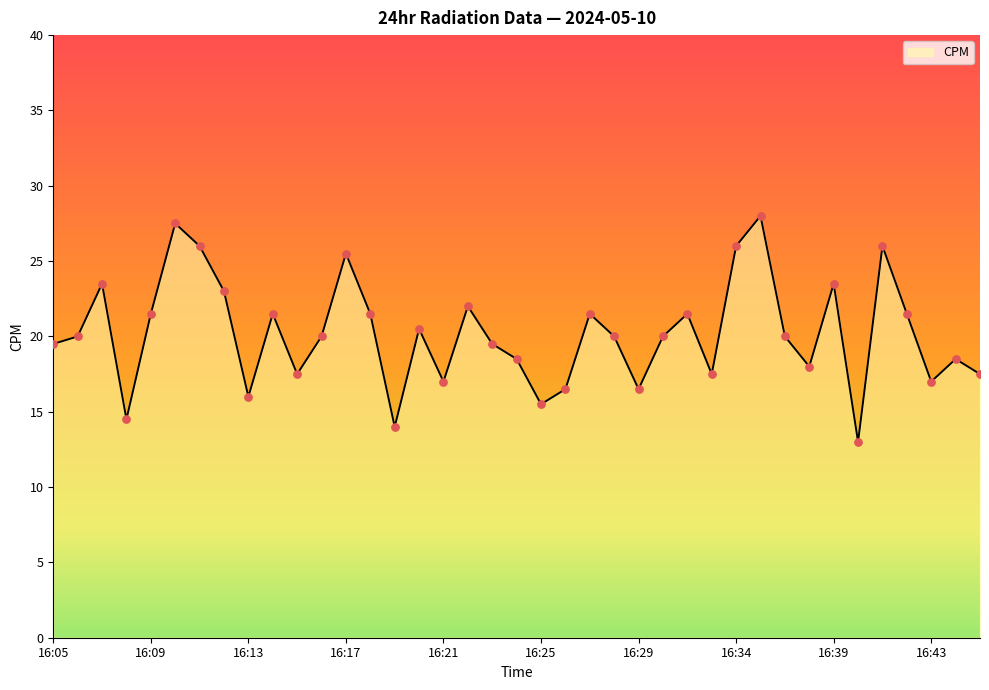

What is the difference between the maximum and minimum values?

15.0